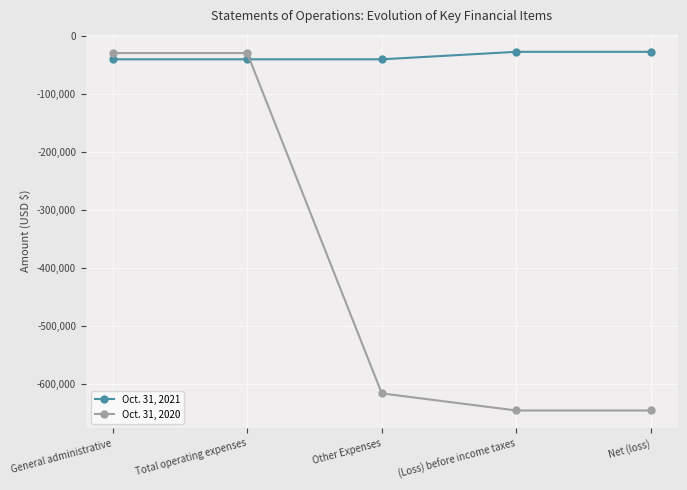

What is the label of the 2nd point from the right?

(Loss) before income taxes